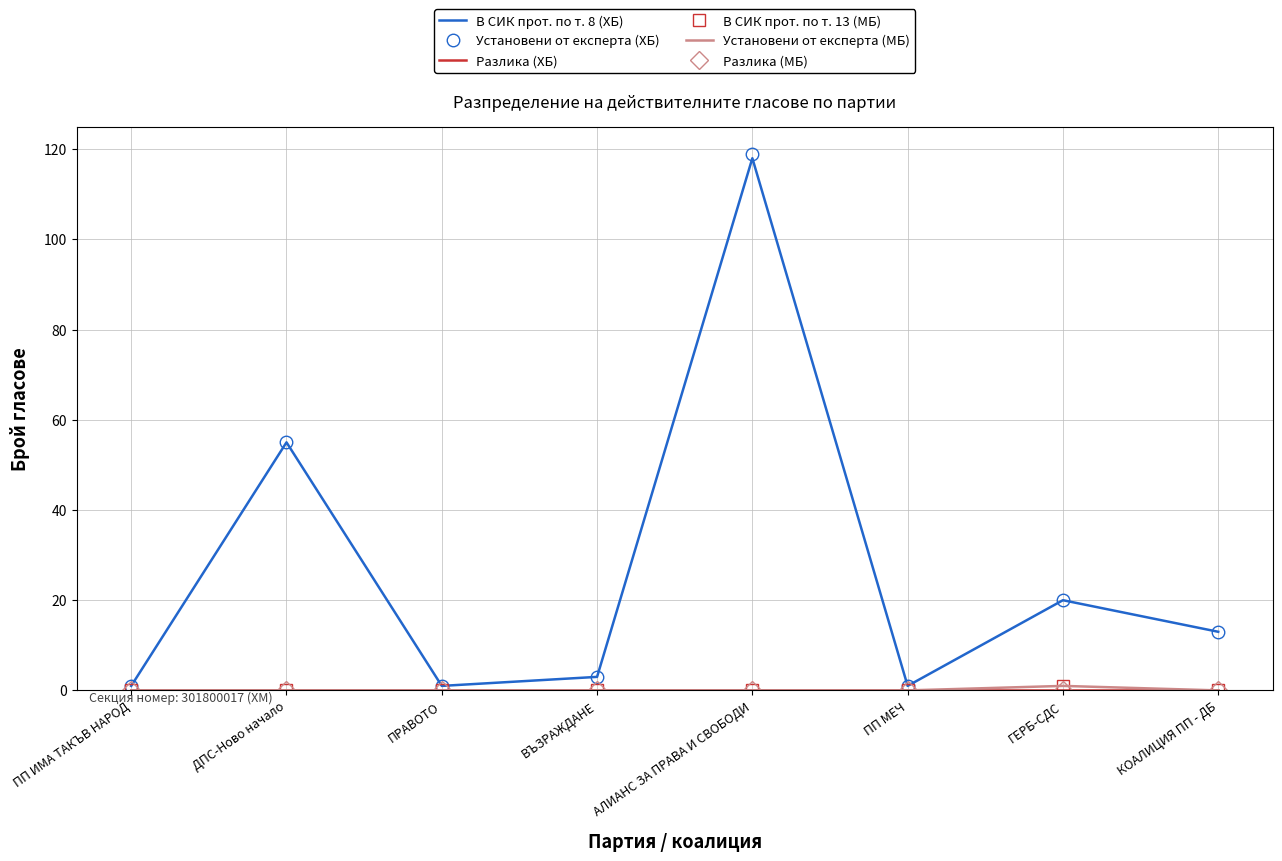

At ВЪЗРАЖДАНЕ, list the series in order from smallest to largest.

Разлика (ХБ), В СИК прот. по т. 13 (МБ), Установени от експерта (МБ), Разлика (МБ), В СИК прот. по т. 8 (ХБ), Установени от експерта (ХБ)